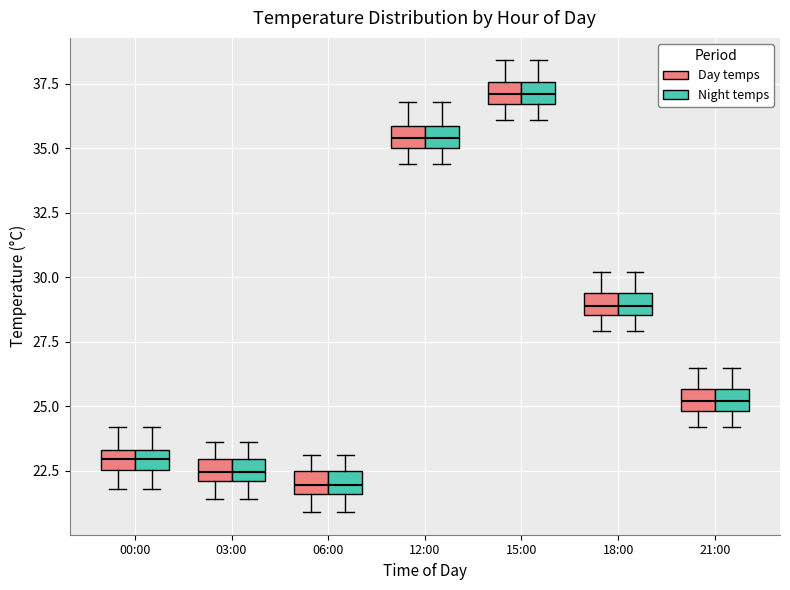

Reading left to right, read every box against the y-axis: the position of its median line, the range the box covers, and the ends of its whiskers. The values are not printed on the chart, so give them approximately, as read against the axis.

00:00 (Day temps): median 23.0, box 22.5 to 23.5, whiskers 22.0 to 24.0
00:00 (Night temps): median 23.0, box 22.5 to 23.5, whiskers 22.0 to 24.0
03:00 (Day temps): median 22.5, box 22.0 to 23.0, whiskers 21.5 to 23.5
03:00 (Night temps): median 22.5, box 22.0 to 23.0, whiskers 21.5 to 23.5
06:00 (Day temps): median 22.0, box 21.5 to 22.5, whiskers 21.0 to 23.0
06:00 (Night temps): median 22.0, box 21.5 to 22.5, whiskers 21.0 to 23.0
12:00 (Day temps): median 35.5, box 35.0 to 36.0, whiskers 34.5 to 37.0
12:00 (Night temps): median 35.5, box 35.0 to 36.0, whiskers 34.5 to 37.0
15:00 (Day temps): median 37.0, box 36.5 to 37.5, whiskers 36.0 to 38.5
15:00 (Night temps): median 37.0, box 36.5 to 37.5, whiskers 36.0 to 38.5
18:00 (Day temps): median 29.0, box 28.5 to 29.5, whiskers 28.0 to 30.0
18:00 (Night temps): median 29.0, box 28.5 to 29.5, whiskers 28.0 to 30.0
21:00 (Day temps): median 25.0 (inside the box), box 25.0 to 25.5, whiskers 24.0 to 26.5
21:00 (Night temps): median 25.0 (inside the box), box 25.0 to 25.5, whiskers 24.0 to 26.5